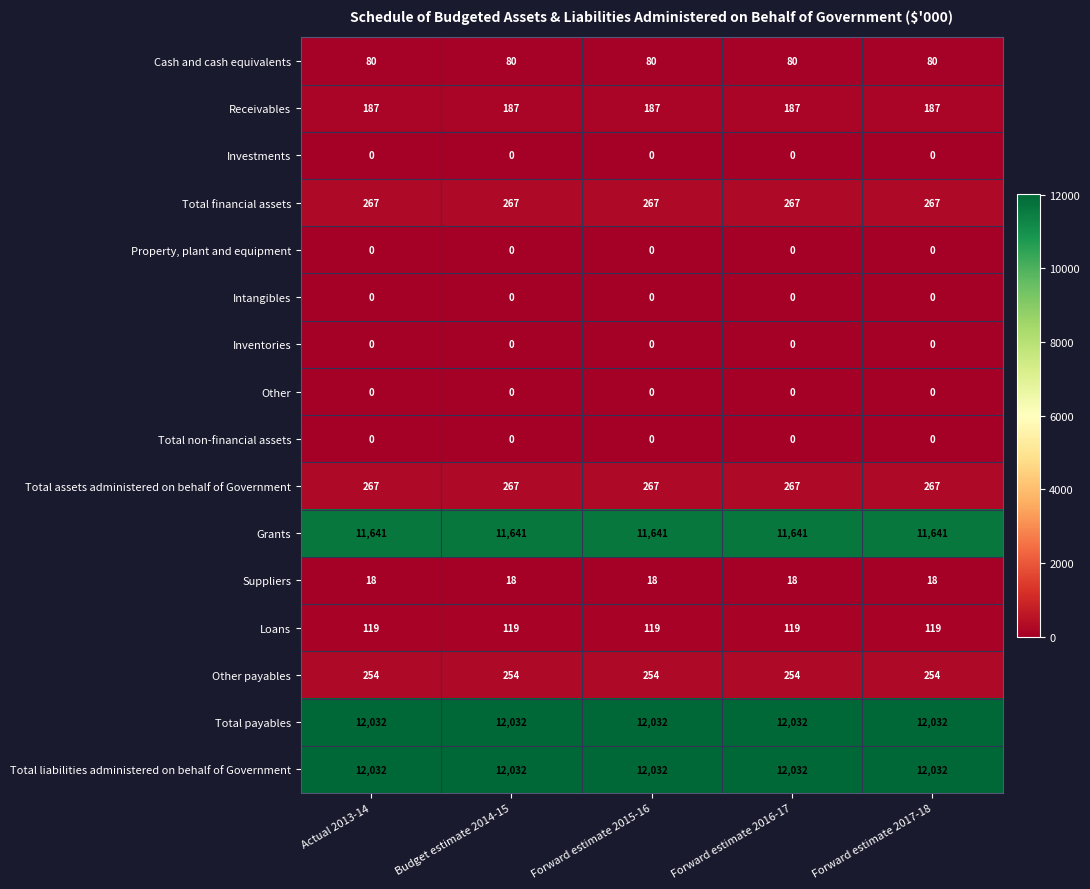

Read the Cash and cash equivalents value at Budget estimate 2014-15.

80